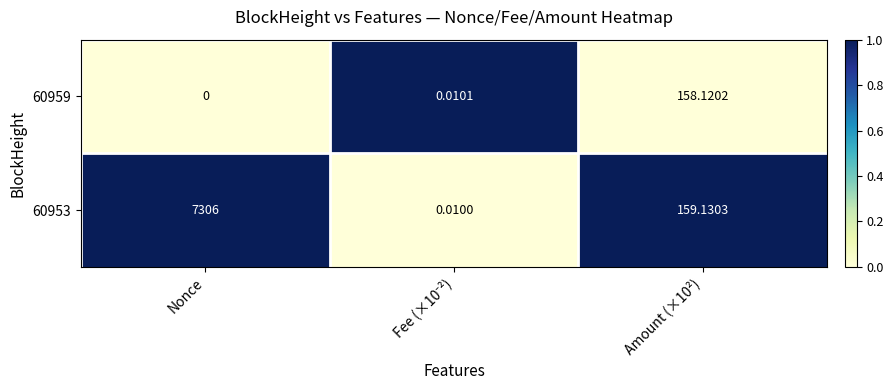

At which label does 60953 first exceed 159?

Nonce